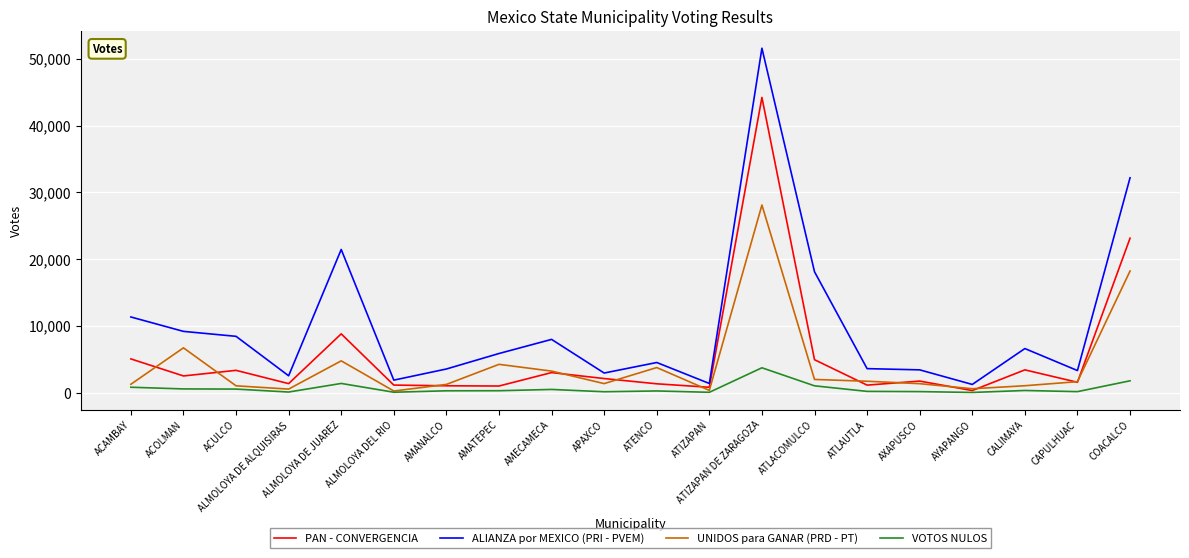

At which category does ALIANZA por MEXICO (PRI - PVEM) reach its first local peak?

ALMOLOYA DE JUAREZ